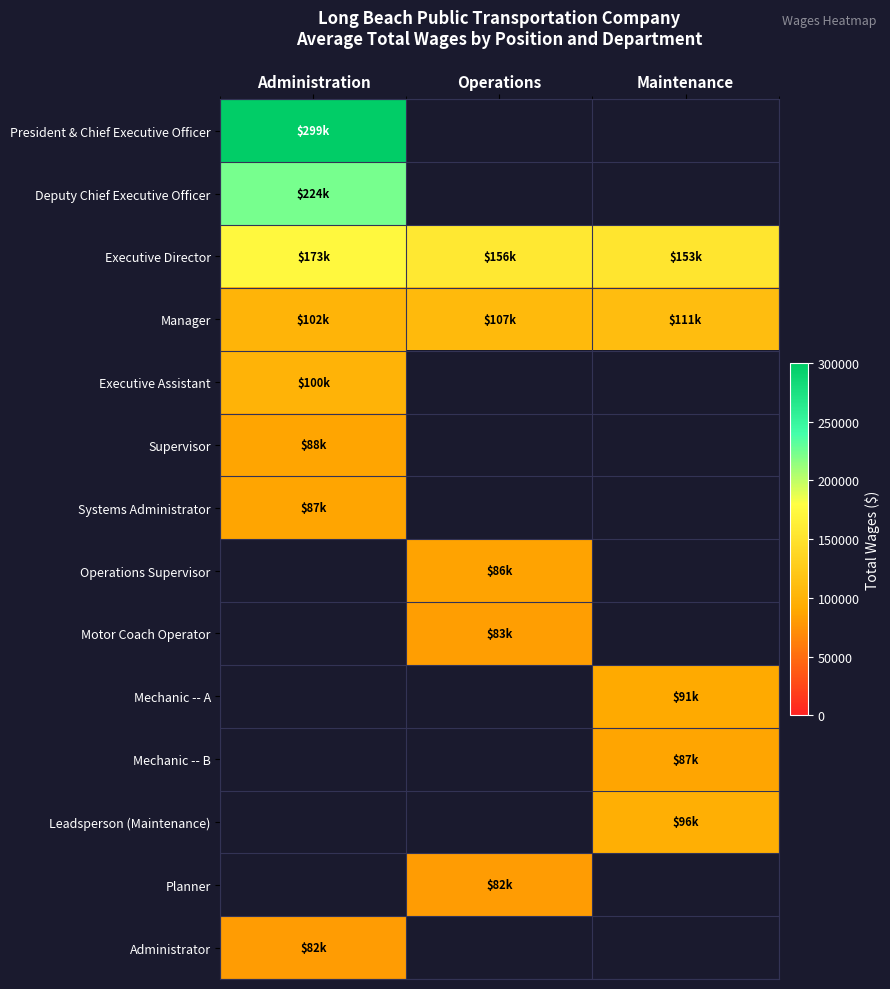

Which series has the largest total across all categories?

Executive Director